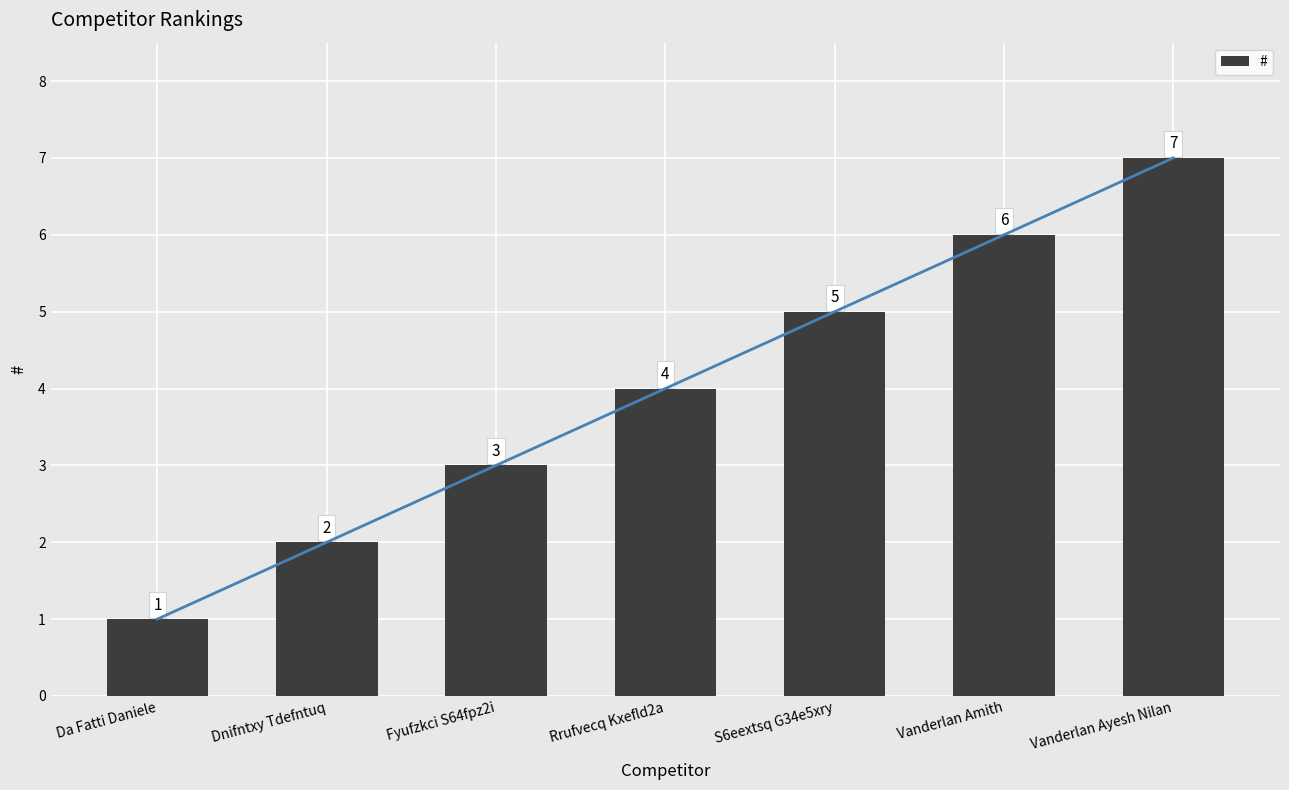

What is the change in value from Dnifntxy Tdefntuq to S6eextsq G34e5xry?

+3